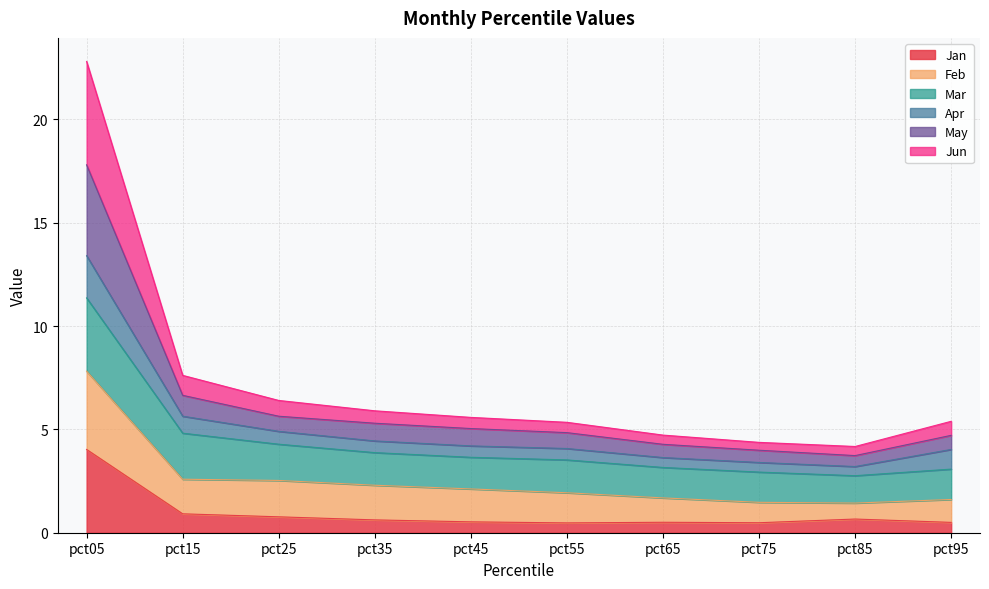

What is the lowest value of the Mar series?

2.8